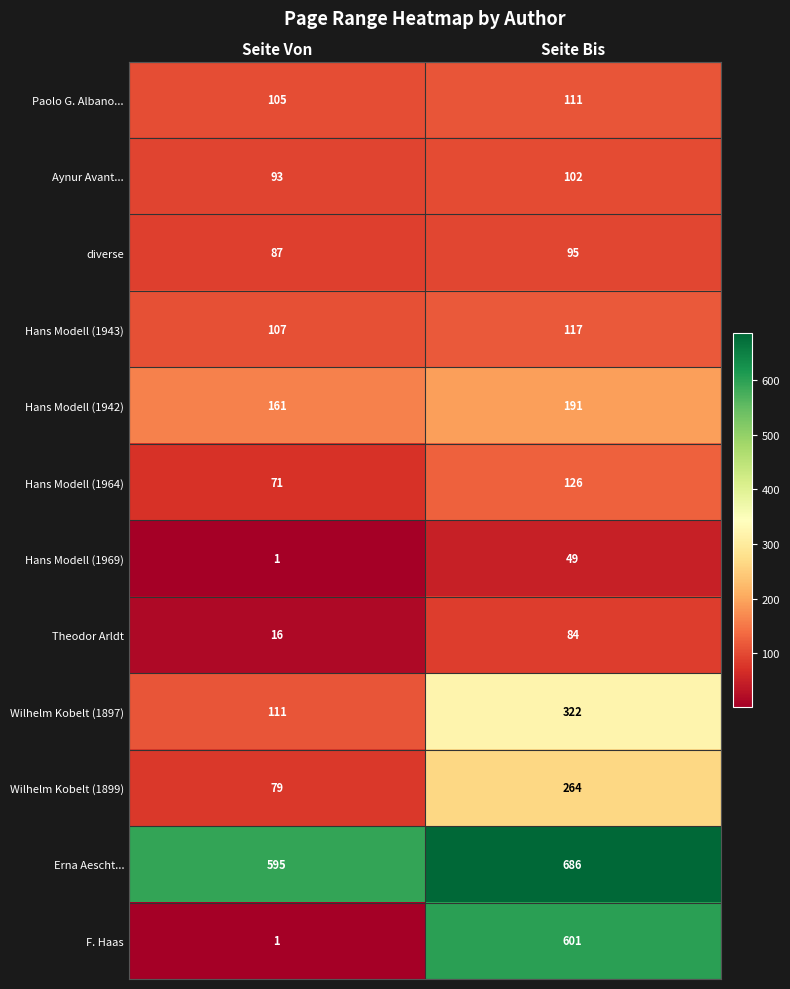

Which series has the largest range (max minus min)?

F. Haas